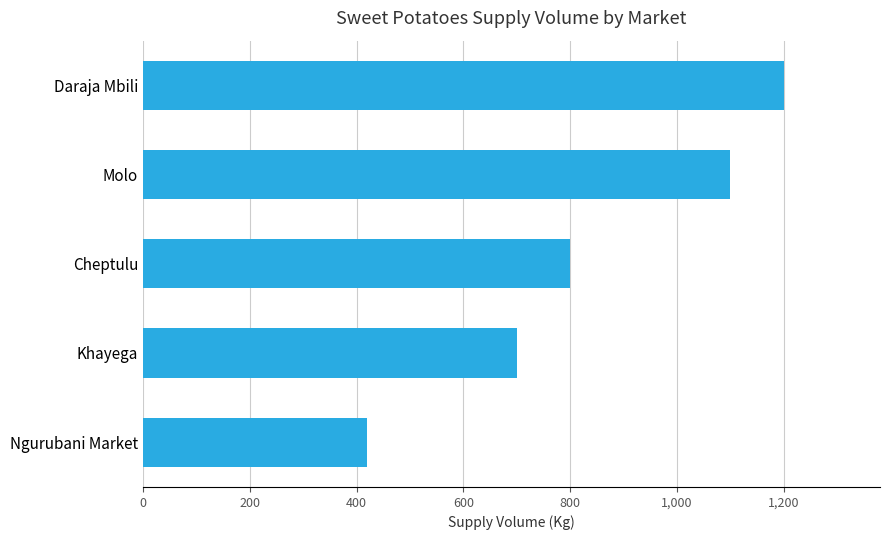

Which has a higher value, Molo or Cheptulu?

Molo